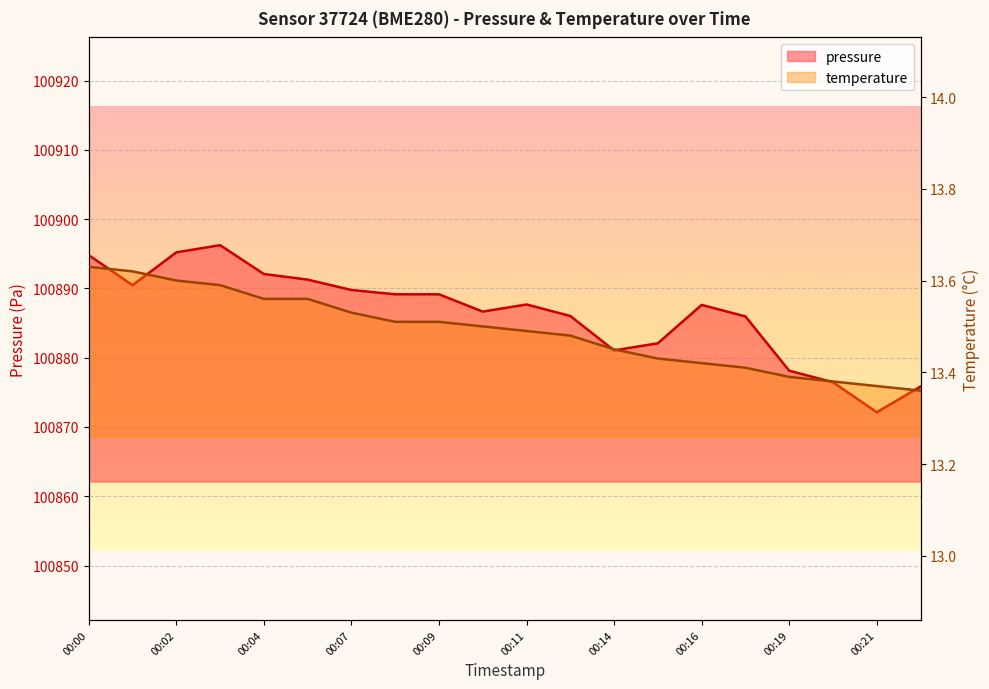

Count the number of data series in this chart.

2